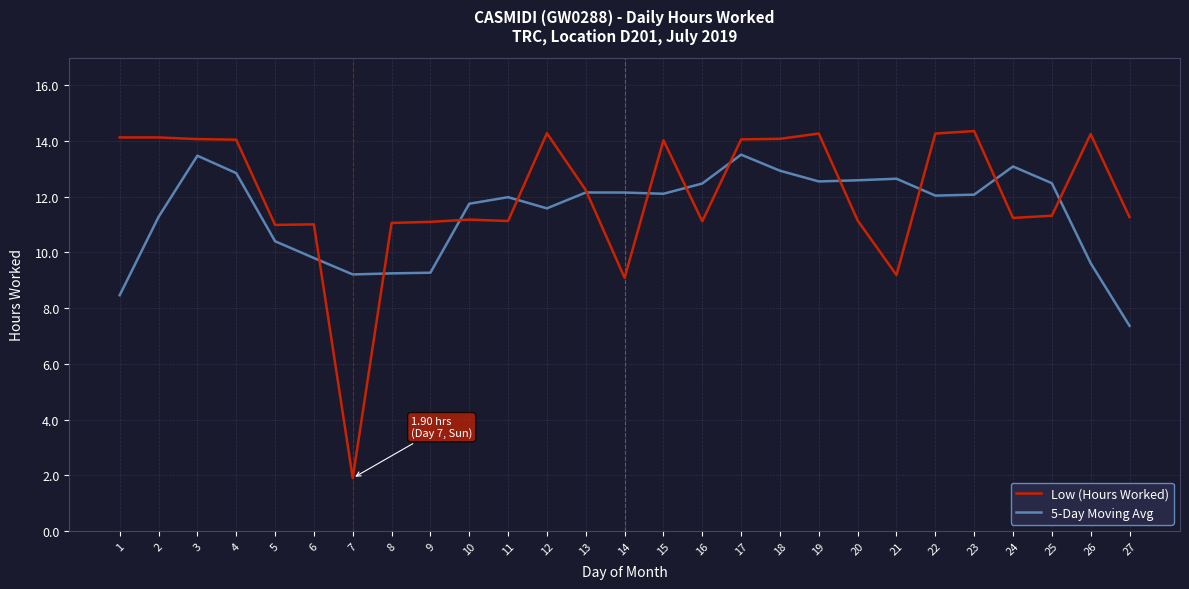

What is the difference between the maximum and second lowest values in the Low (Hours Worked) series?

5.3